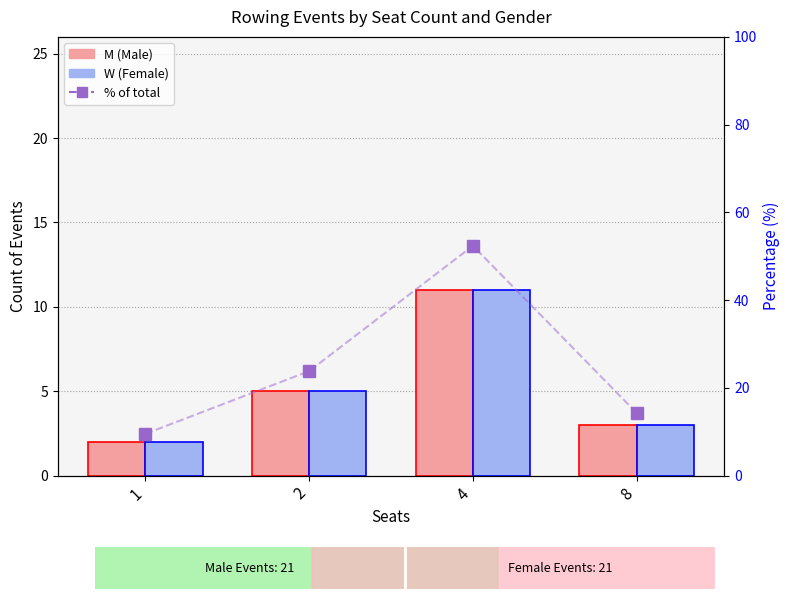

Which series has the widest spread of values?

% of total